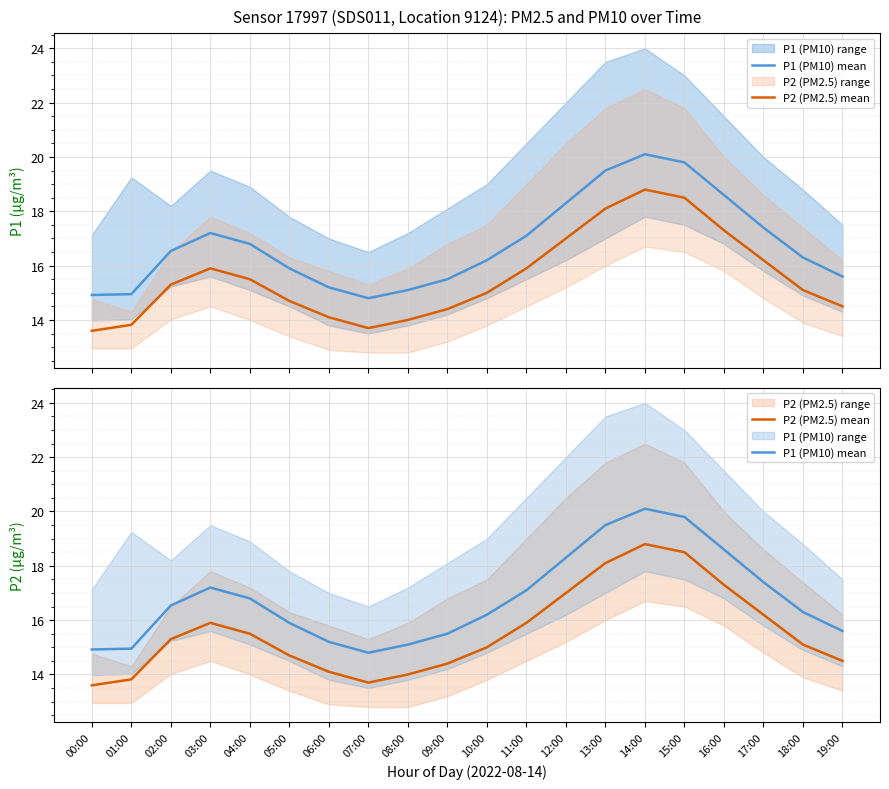

How many data points does each series have?

20